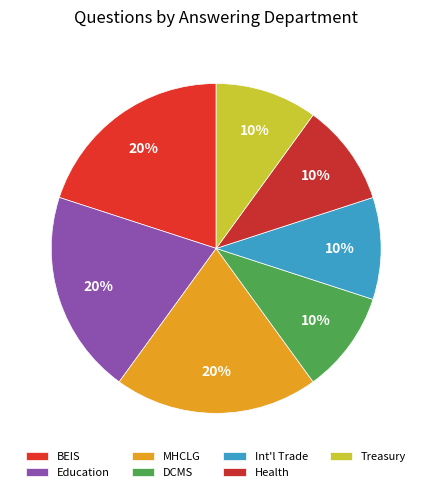

To the nearest percent, what portion does Treasury represent?

10%